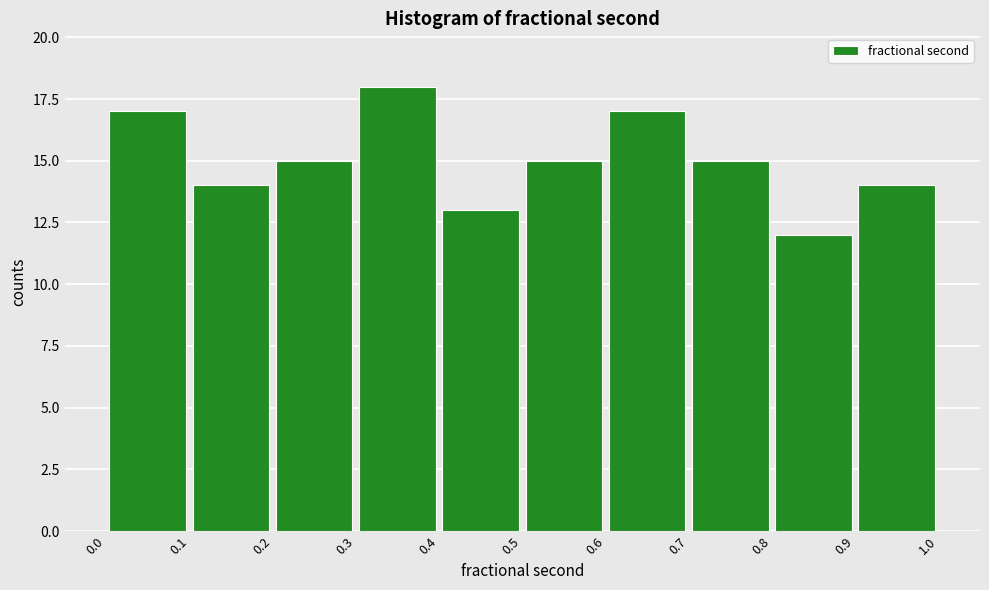

Reading left to right, list every bar in this chart as the range it spans on the x-axis followed by its height. The values are not printed on the chart, so give them approximately, as read against the axis.

0.0 to 0.1: 17
0.1 to 0.2: 14
0.2 to 0.3: 15
0.3 to 0.4: 18
0.4 to 0.5: 13
0.5 to 0.6: 15
0.6 to 0.7: 17
0.7 to 0.8: 15
0.8 to 0.9: 12
0.9 to 1.0: 14